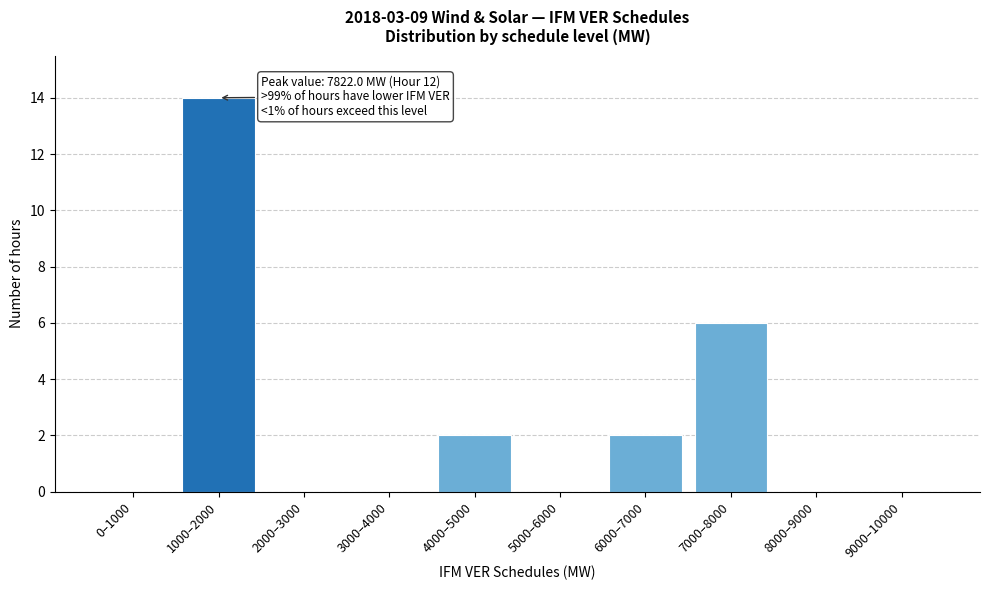

Reading left to right, what are all the values shown in this chart?

0–1000=0	1000–2000=14	2000–3000=0	3000–4000=0	4000–5000=2	5000–6000=0	6000–7000=2	7000–8000=6	8000–9000=0	9000–10000=0